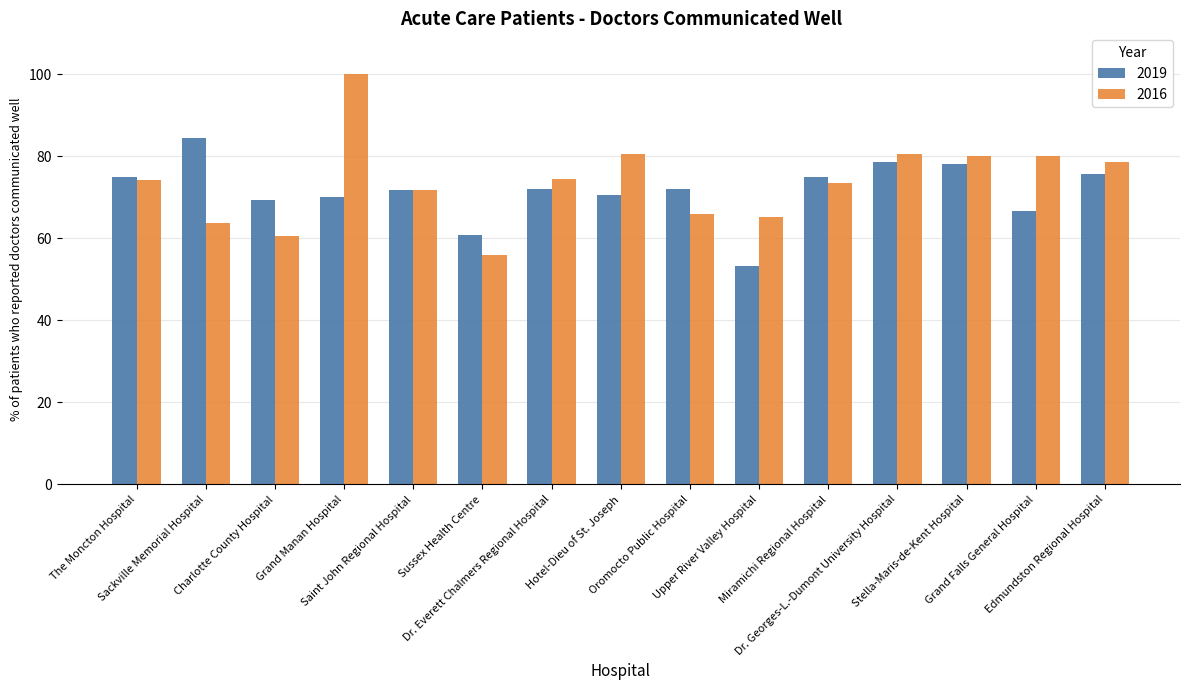

How many categories are shown in the chart?

15